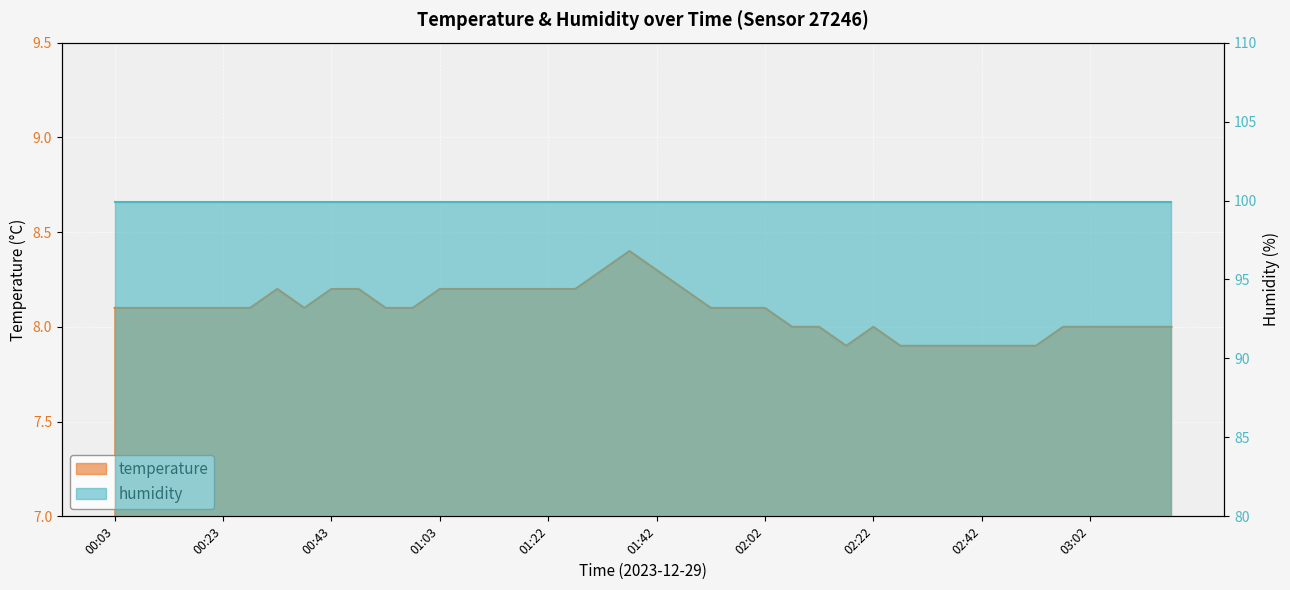

What is the difference between the maximum and minimum values?

0.5